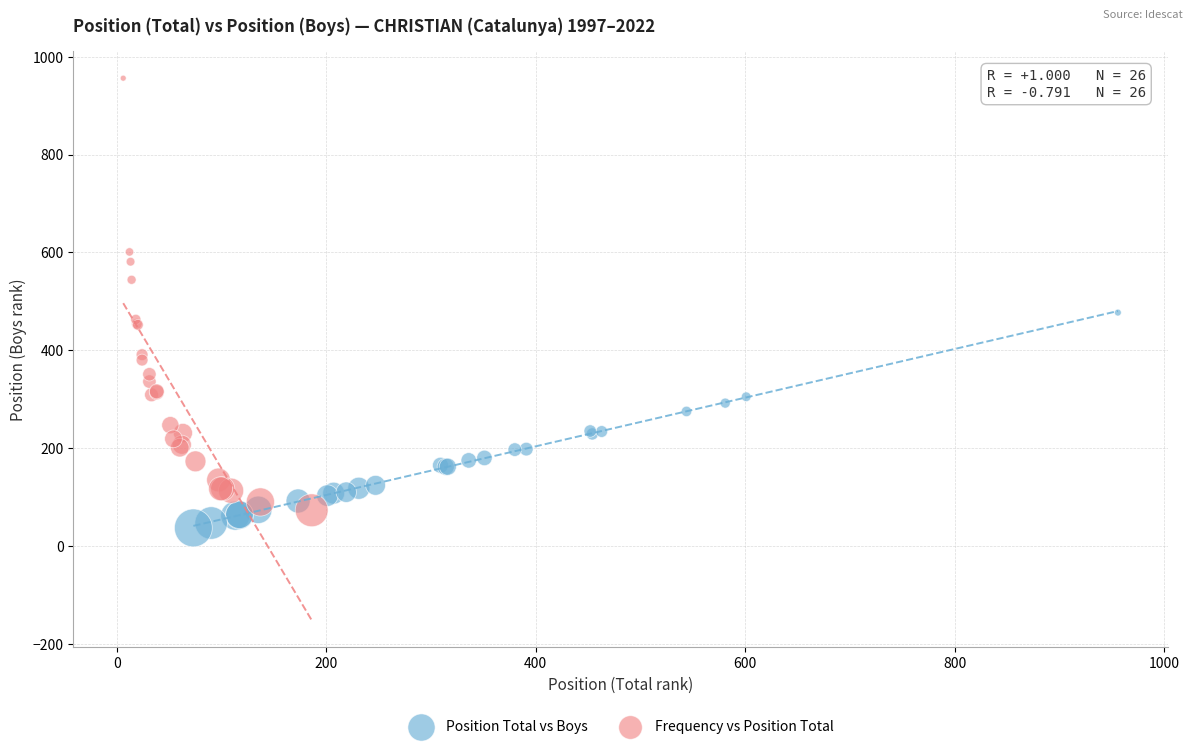

What are all the series names shown in the legend?

Position Total vs Boys, Frequency vs Position Total